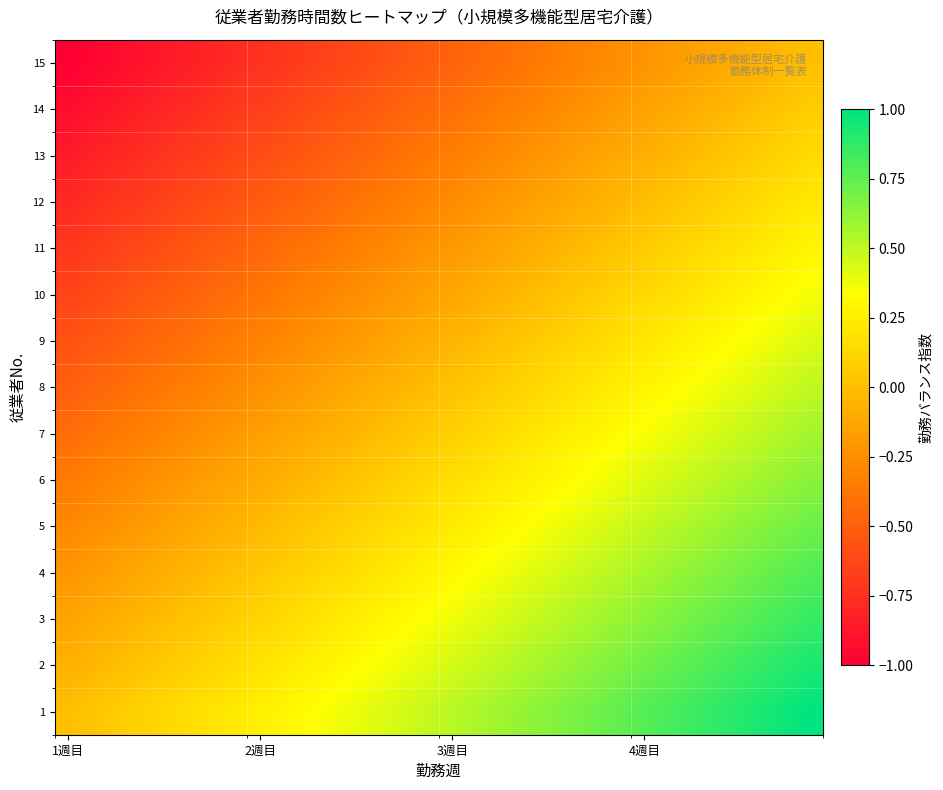

How many series are shown in this chart?

15